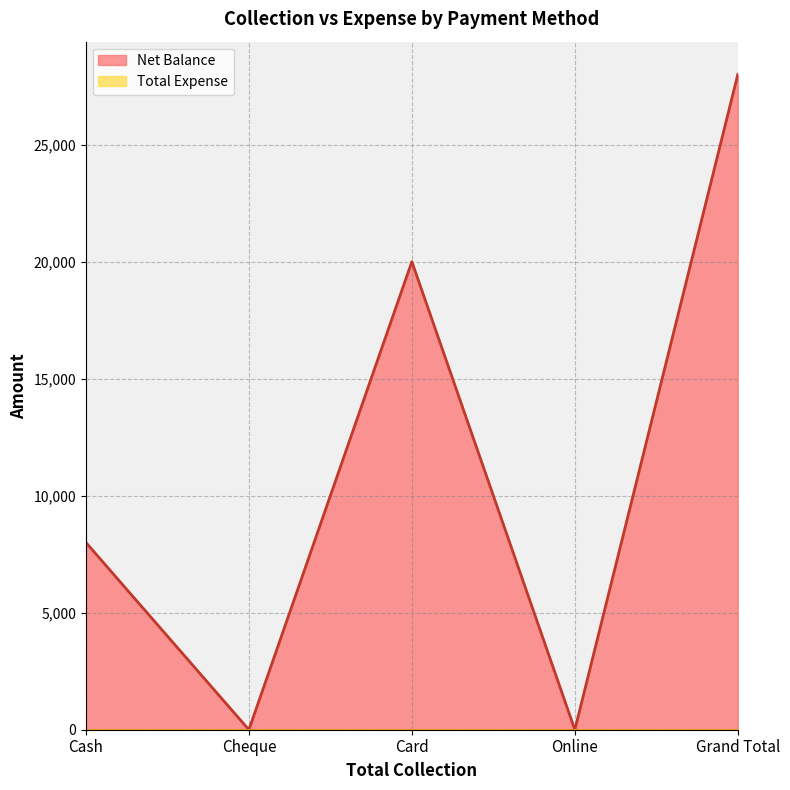

What is the average value?

11200